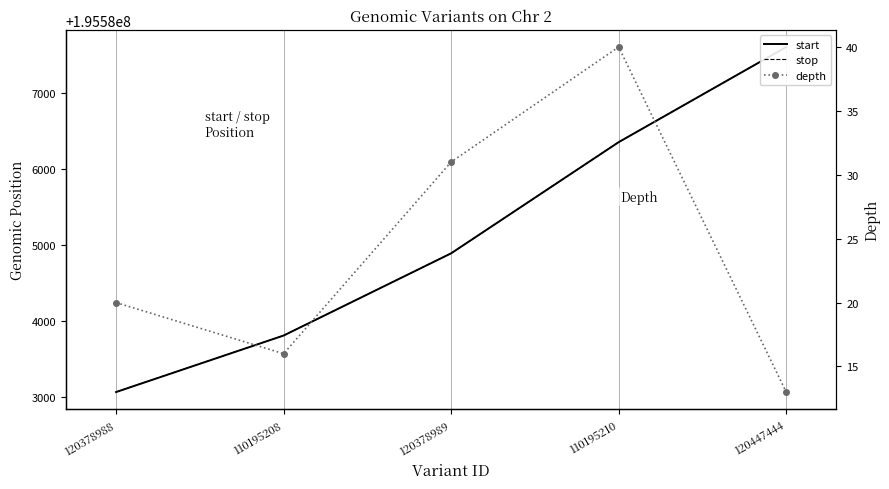

True or false: start has a value of 195587609 at 120447444.

True